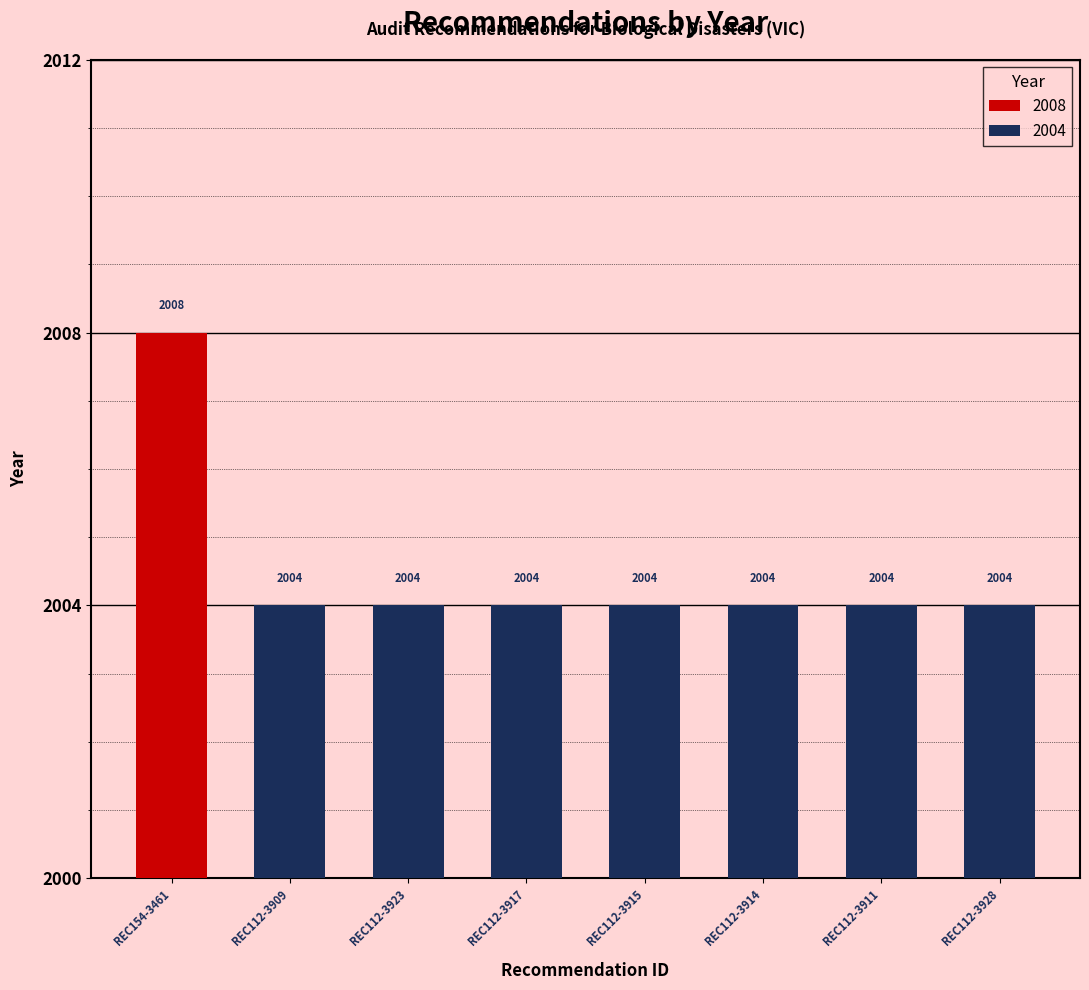

What position from the right is REC112-3909?

7